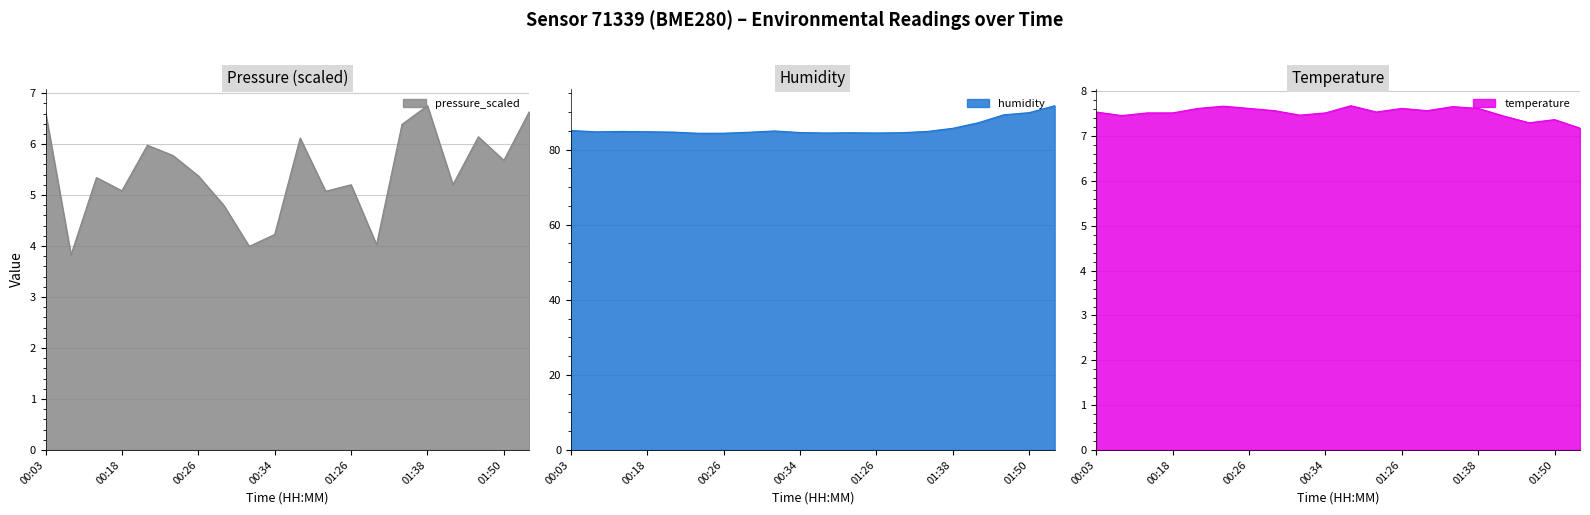

The value of pressure_scaled at 00:36 is 6.1. True or false?

True